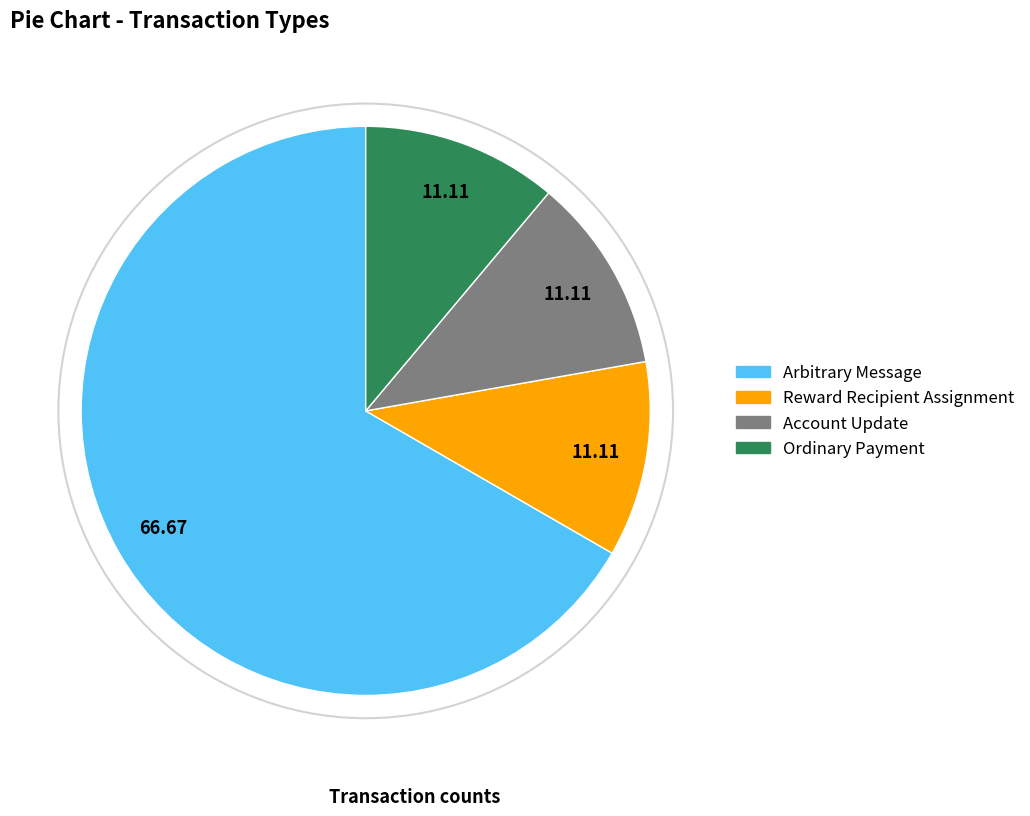

What is the largest slice in the pie chart?

Arbitrary Message